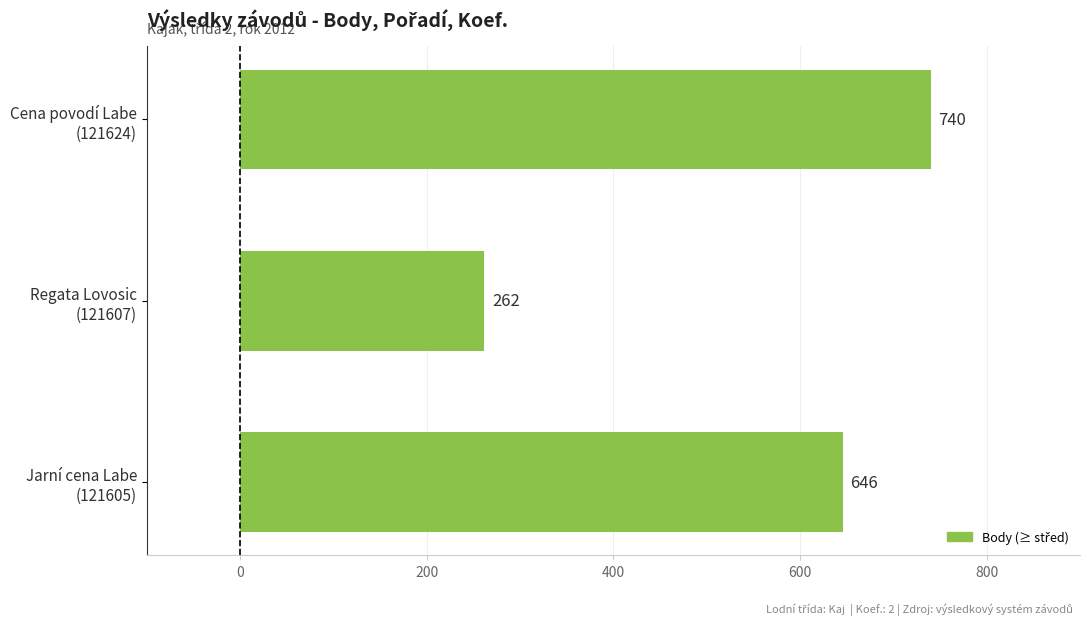

Rank the categories by value from highest to lowest.

Cena povodí Labe
(121624), Jarní cena Labe
(121605), Regata Lovosic
(121607)